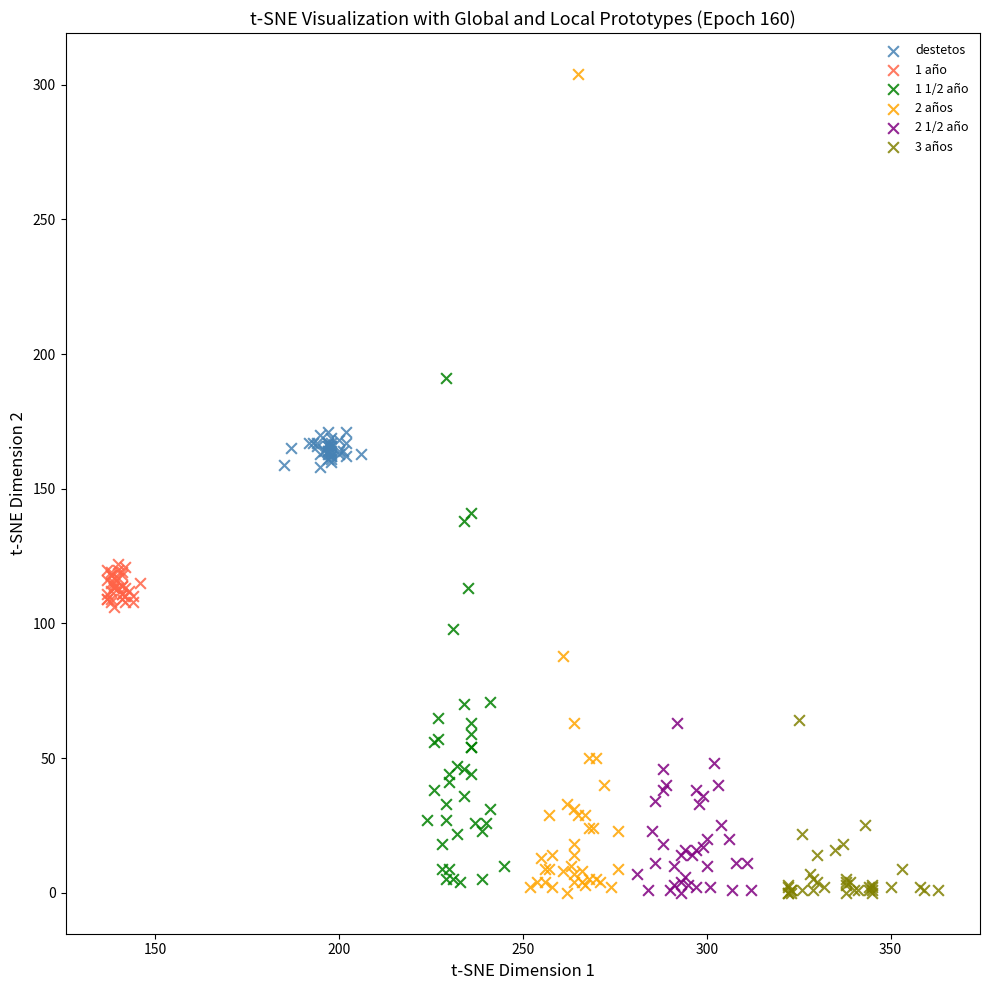

What are all the series names shown in the legend?

destetos, 1 año, 1 1/2 año, 2 años, 2 1/2 año, 3 años